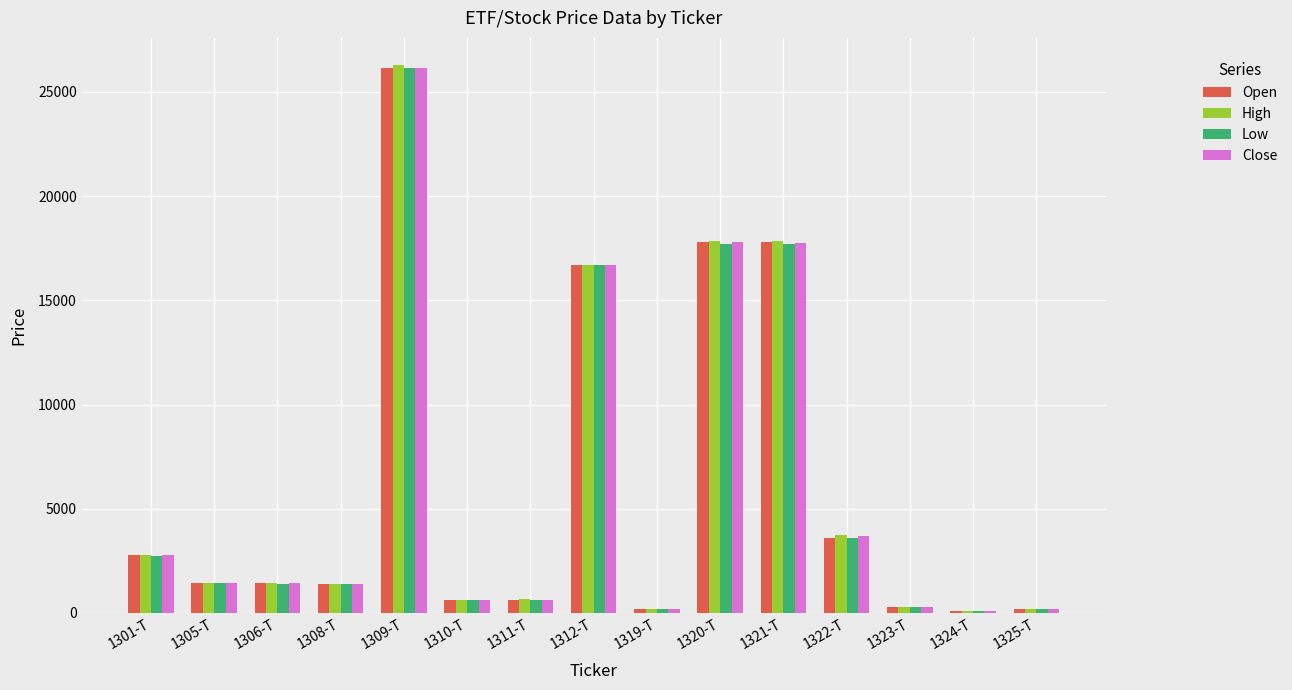

What are all the series names shown in the legend?

Open, High, Low, Close